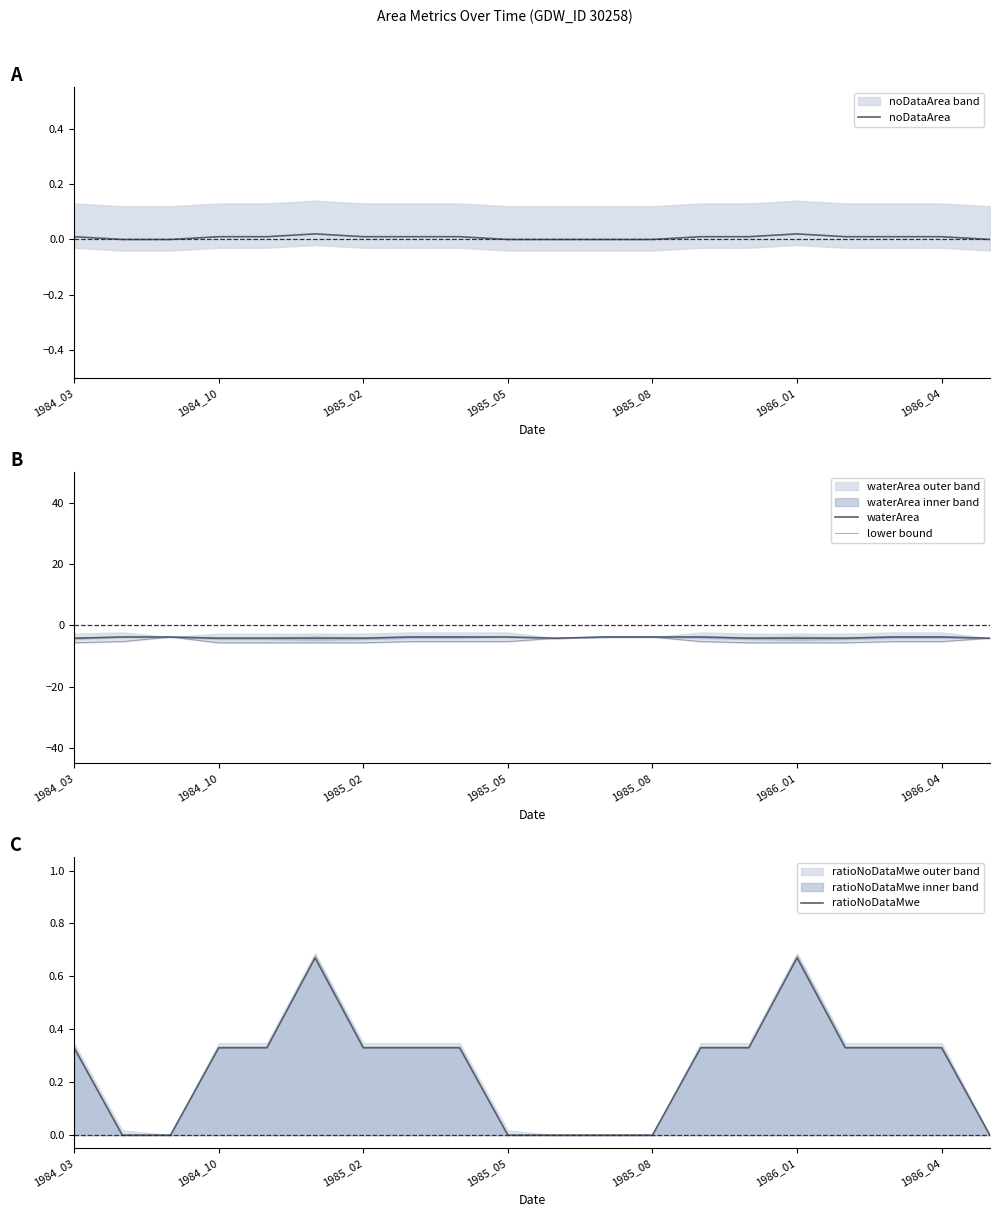

True or false: lower bound and ratioNoDataMwe intersect in this chart.

False